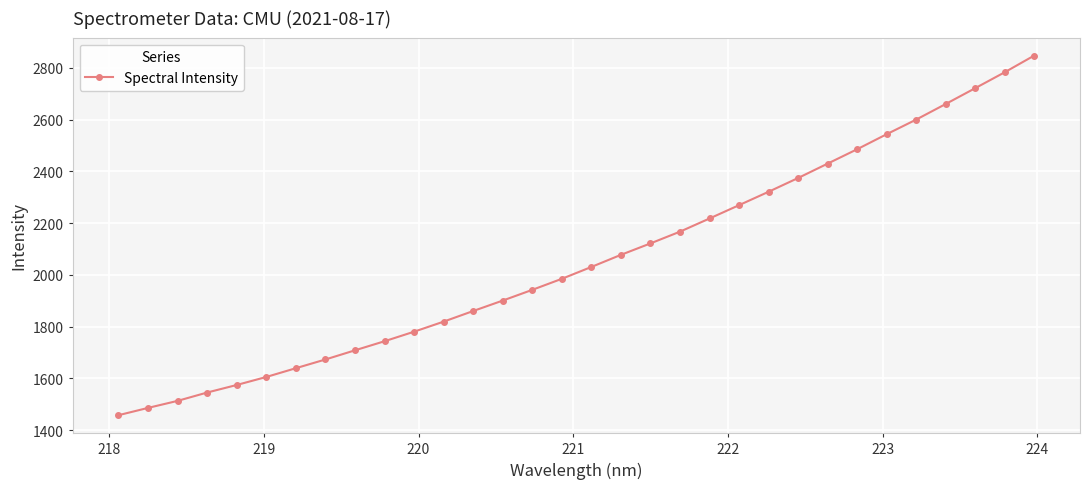

What is the smallest value displayed?

1457.6